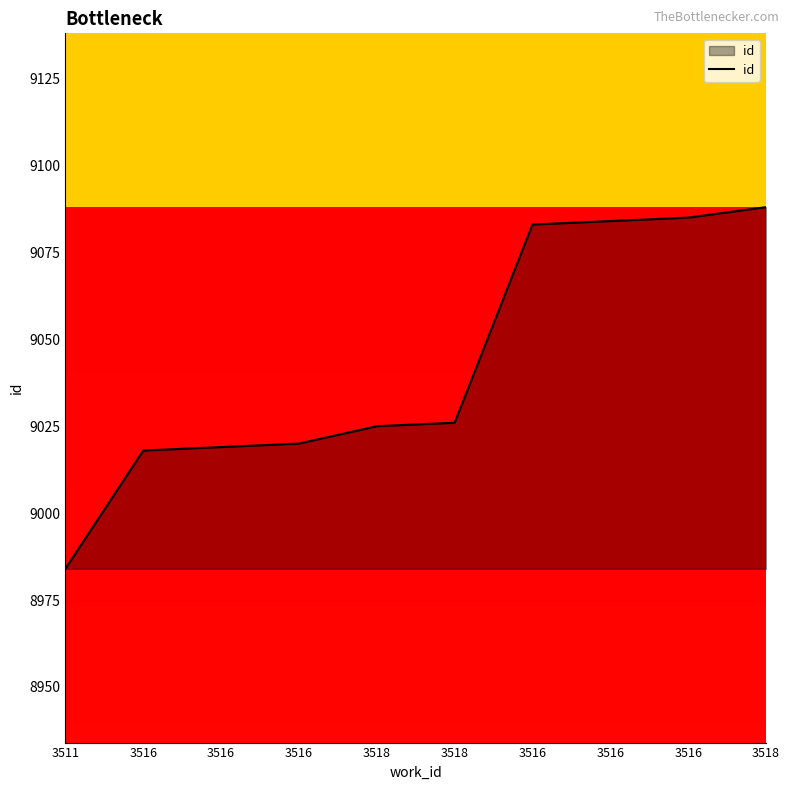

Which has a higher value, 3516 or 3516?

3516